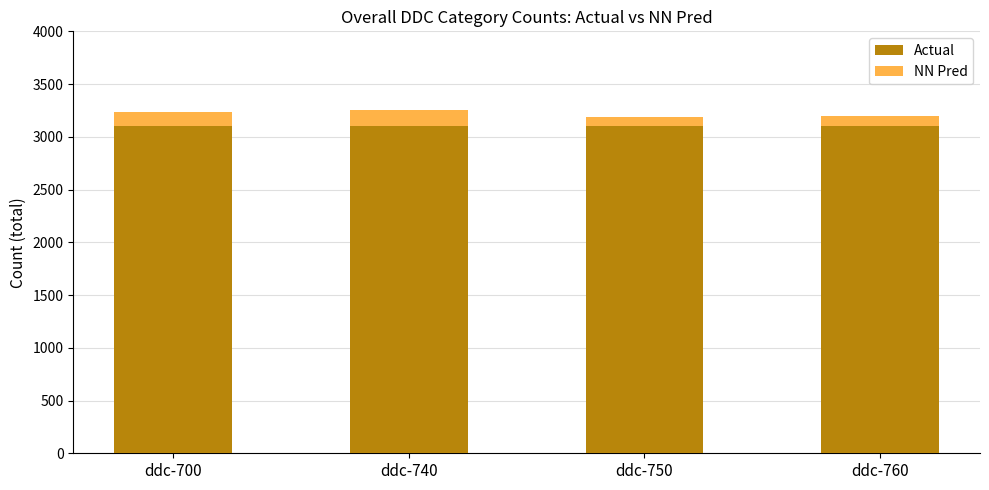

What is the total value across all series at ddc-760?

3195